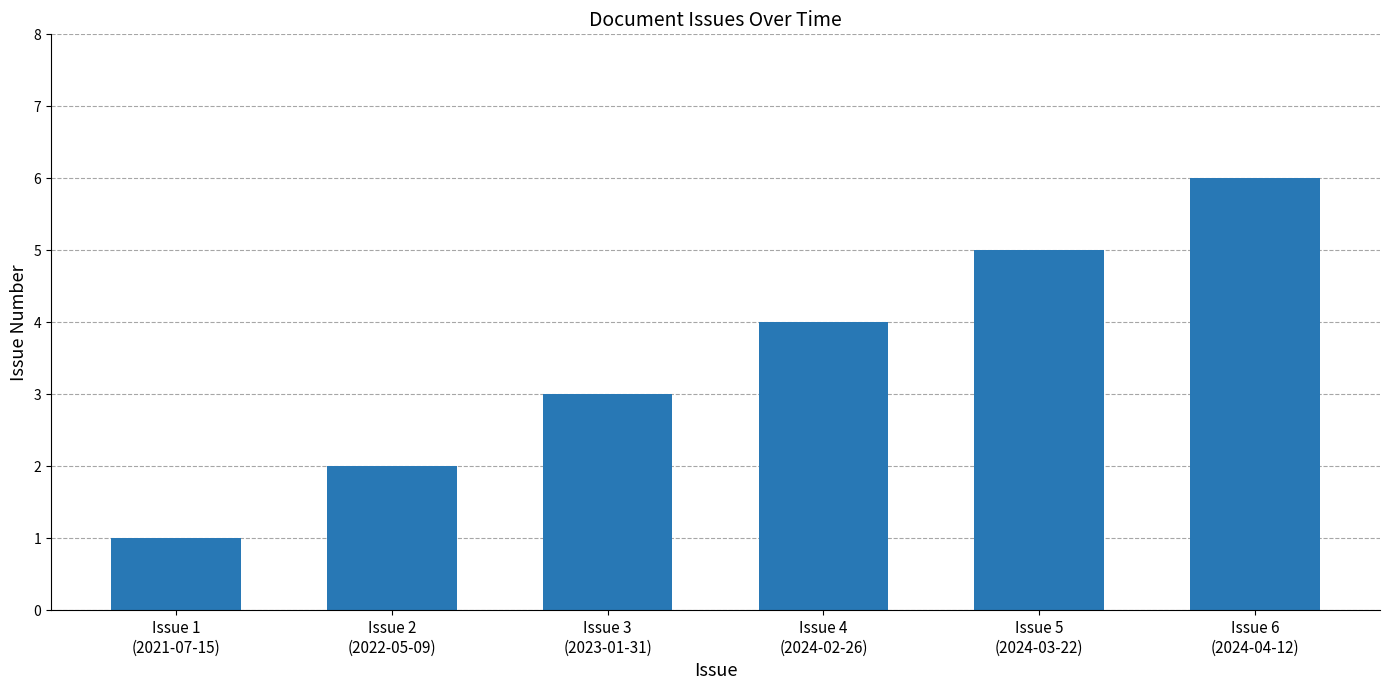

The value at Issue 4
(2024-02-26) is 1. True or false?

False